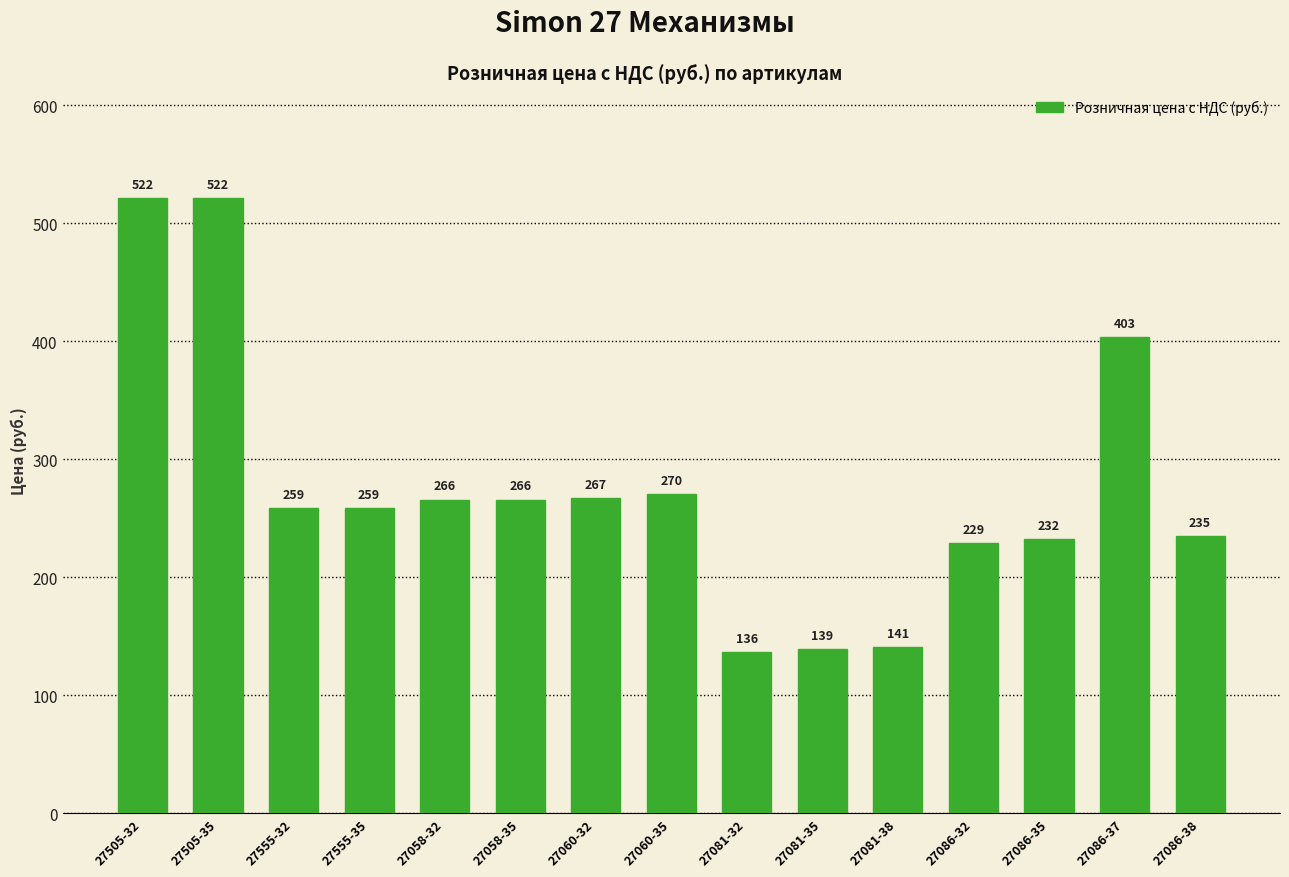

True or false: the data shows 800.5 at 27505-35.

False